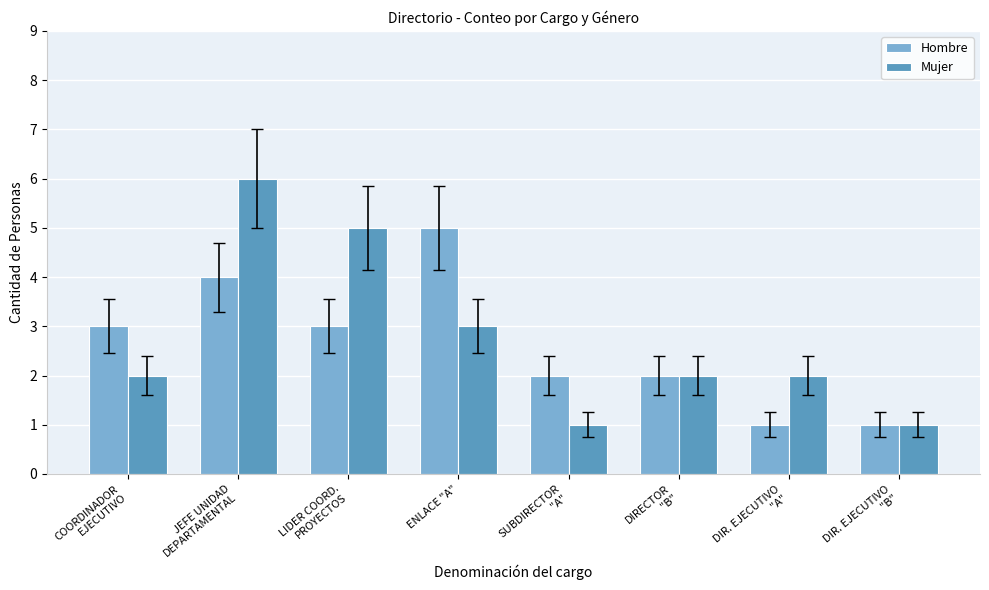

What is the label of the 8th bar from the right?

COORDINADOR
EJECUTIVO